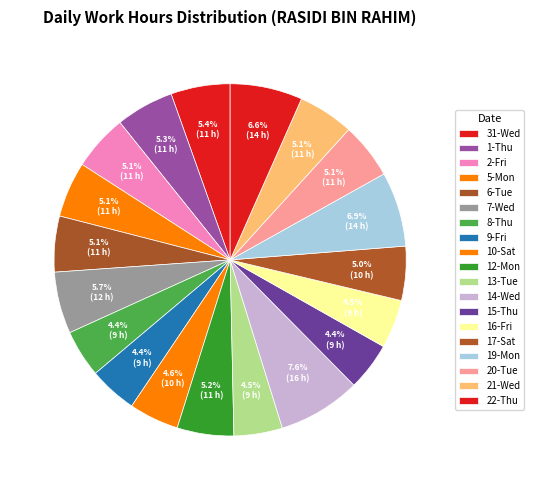

Is it true that 12-Mon is 17% of the pie?

False